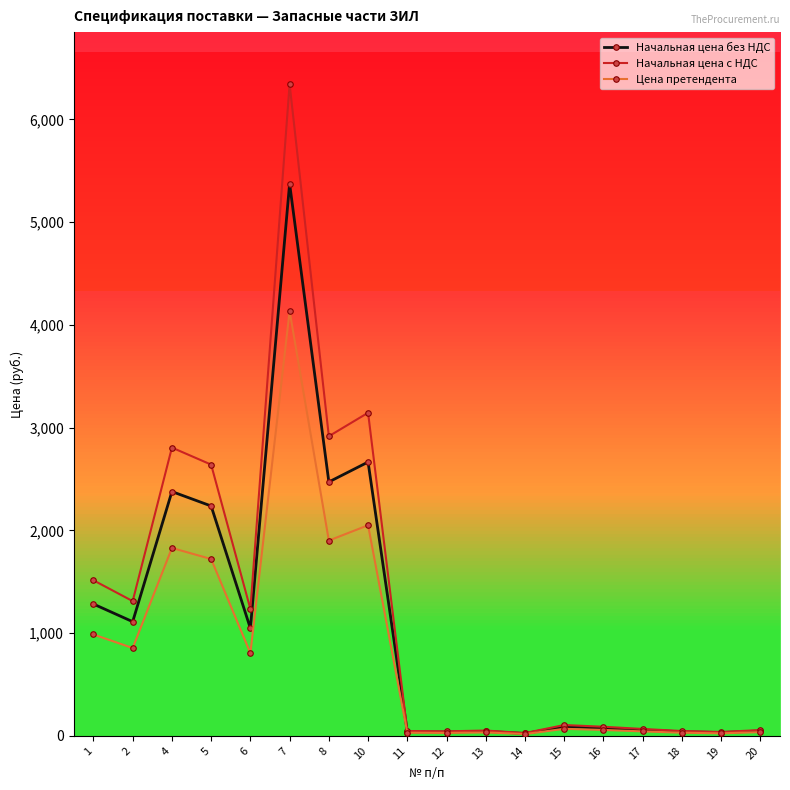

What is the lowest value of the Начальная цена без НДС series?

23.4